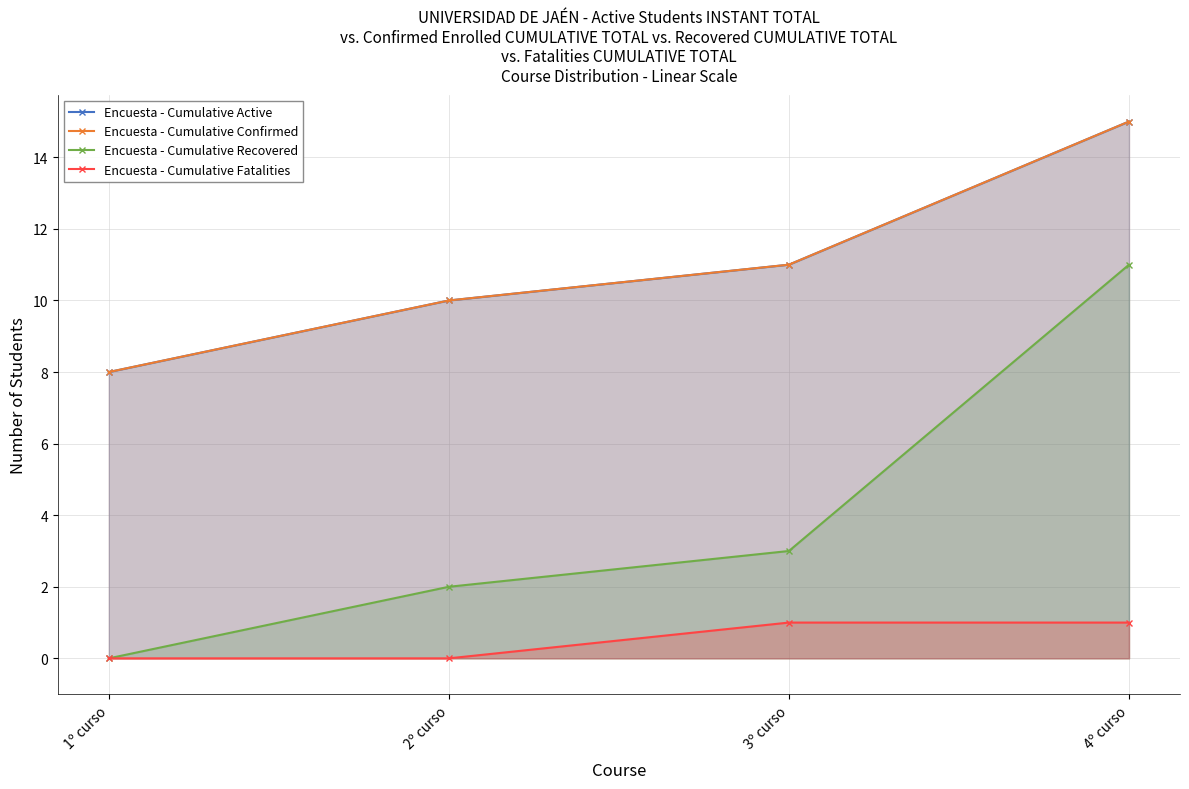

Where does the Encuesta - Cumulative Confirmed series first go above 11?

4º curso